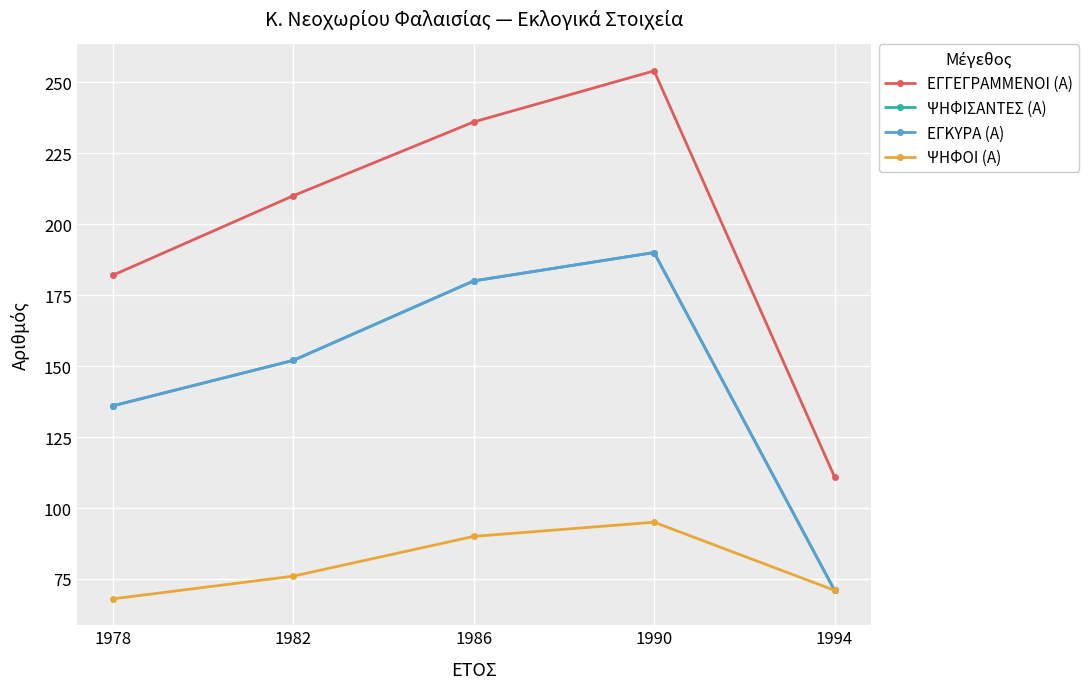

What is the value of the ΕΓΓΕΓΡΑΜΜΕΝΟΙ (Α) point at the 1st from the left?

182